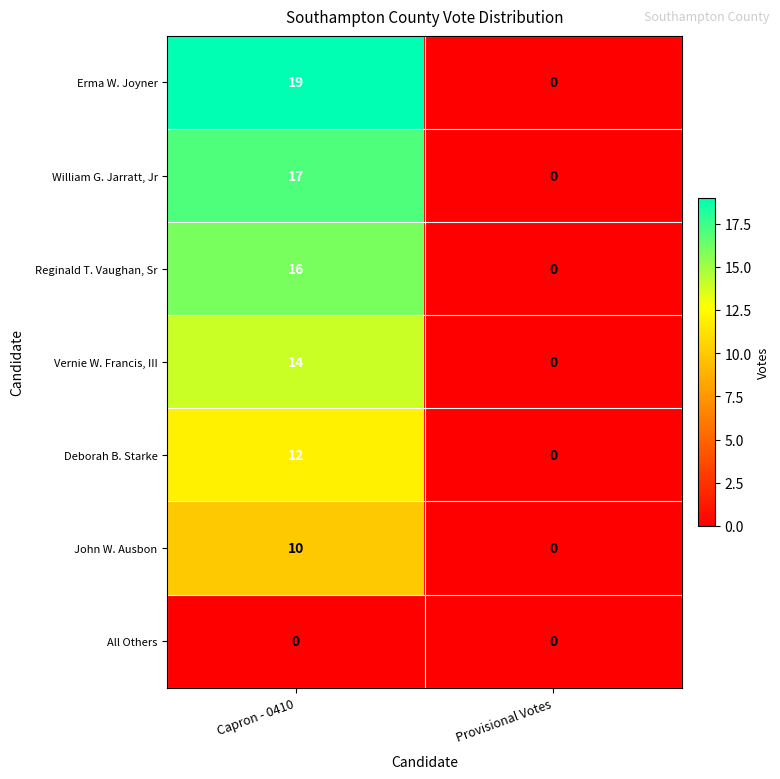

What is the approximate value of John W. Ausbon at Capron - 0410?

10